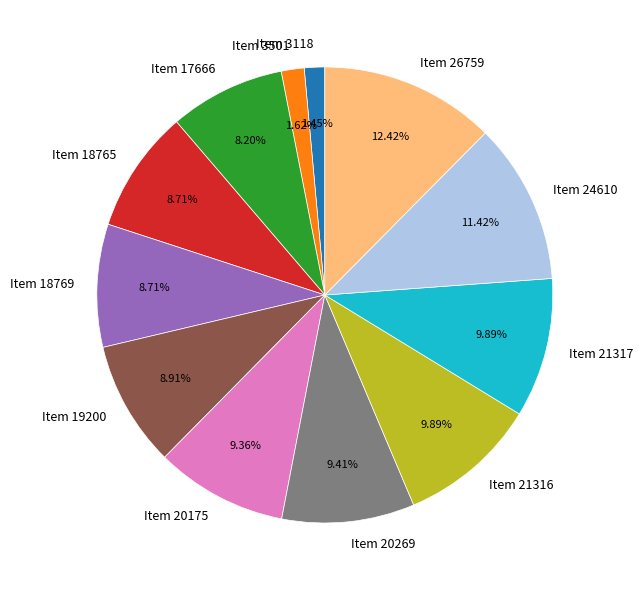

True or false: Item 20175 accounts for 18% of the total.

False